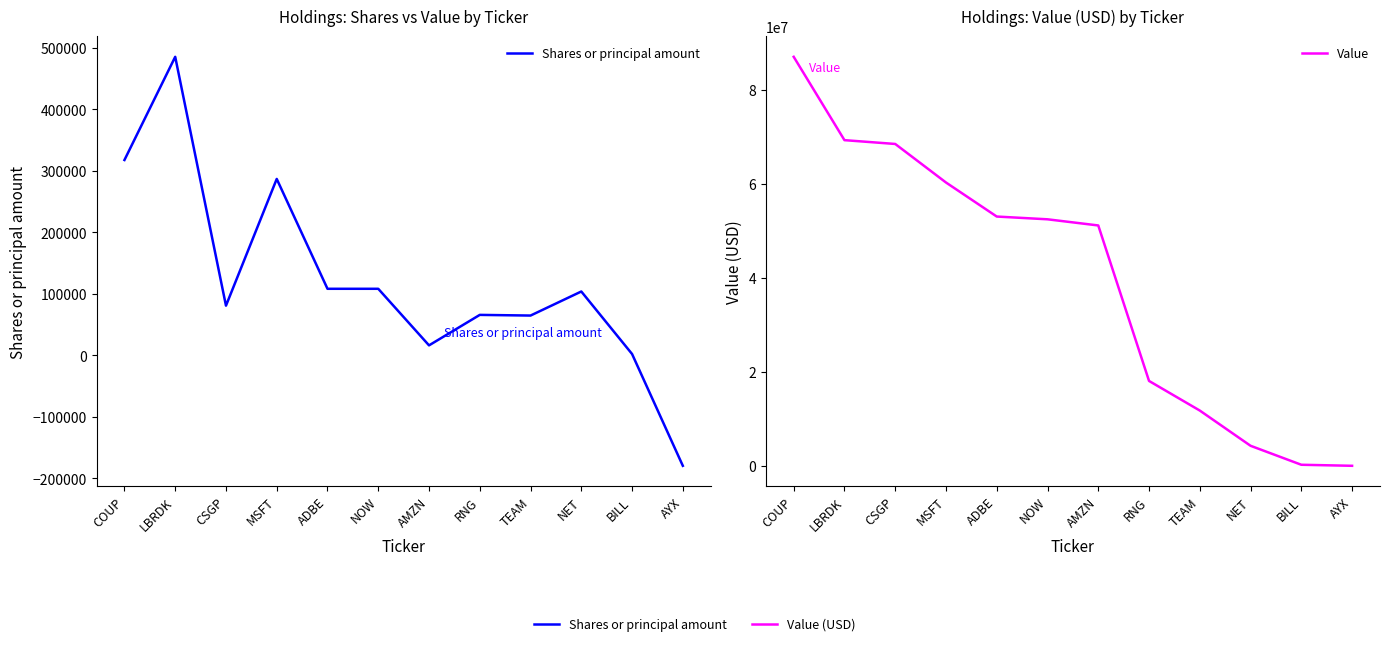

True or false: Value and Shares or principal amount intersect in this chart.

False